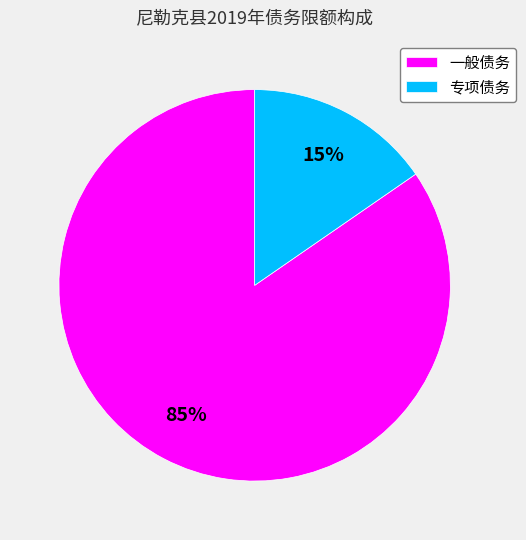

Rank the categories by value from lowest to highest.

专项债务, 一般债务